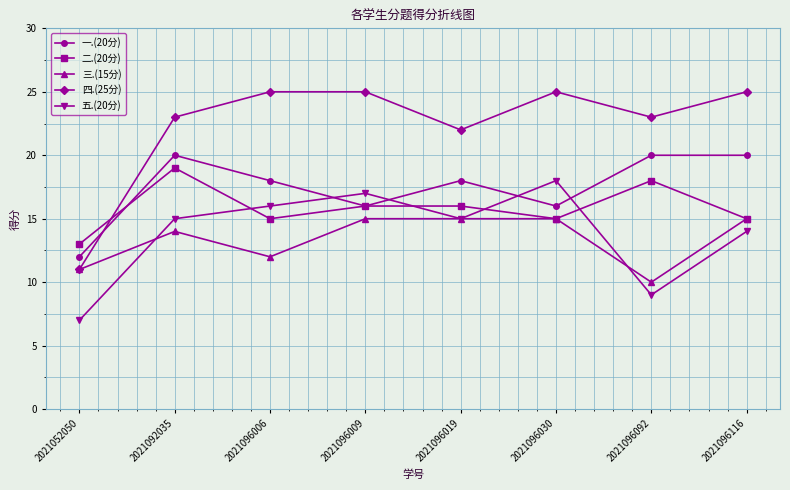

Count the number of categories in the chart.

8